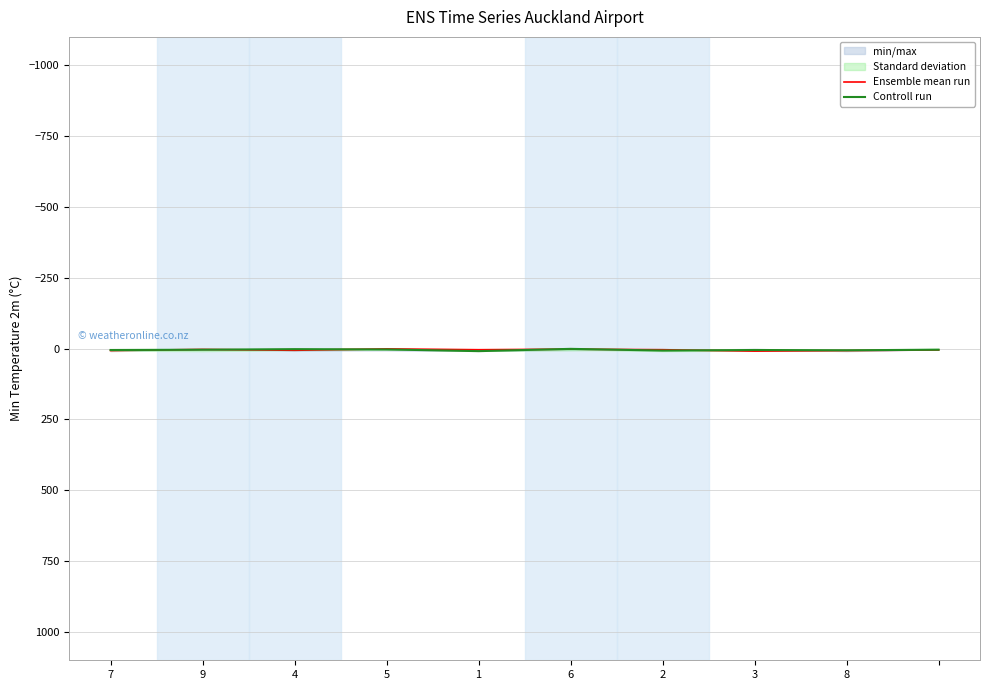

What is the average value of the Controll run series?

5